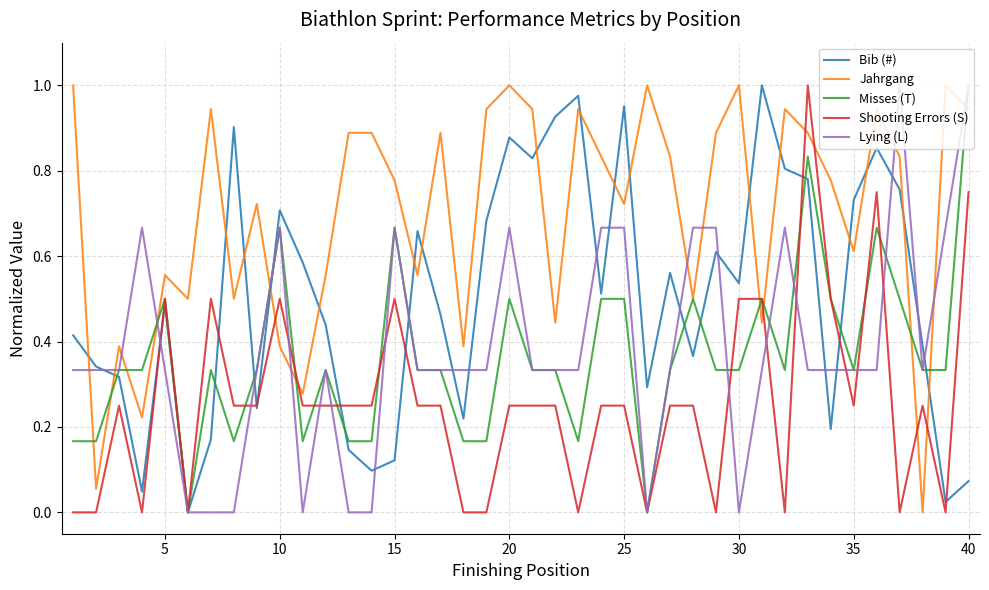

How many Lying (L) values are between 0 and 1?

40